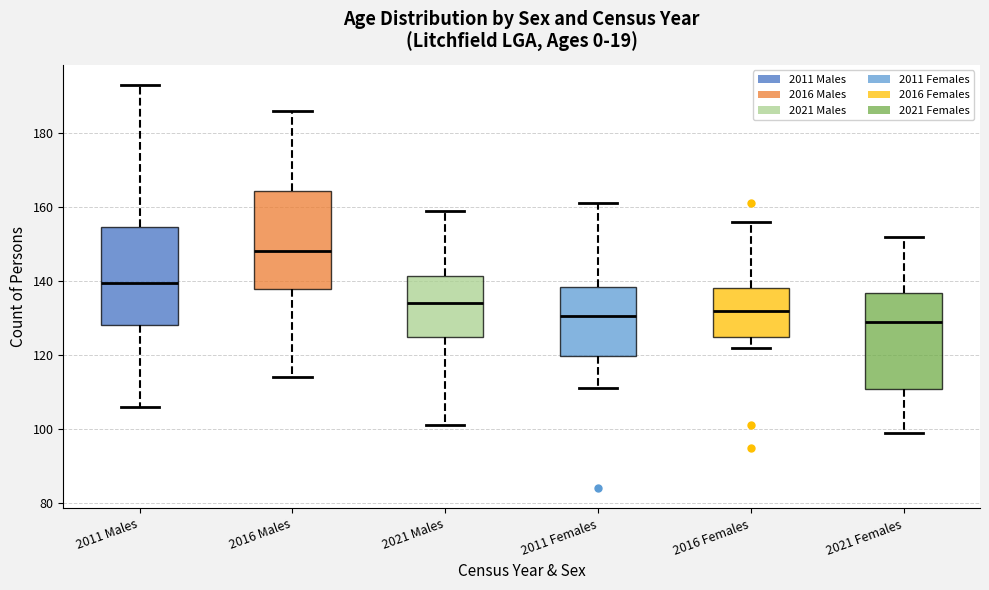

Where is the upper edge of the box for 2016 Females on the y-axis? The values are not printed on the chart, so give them approximately, as read against the axis.

138